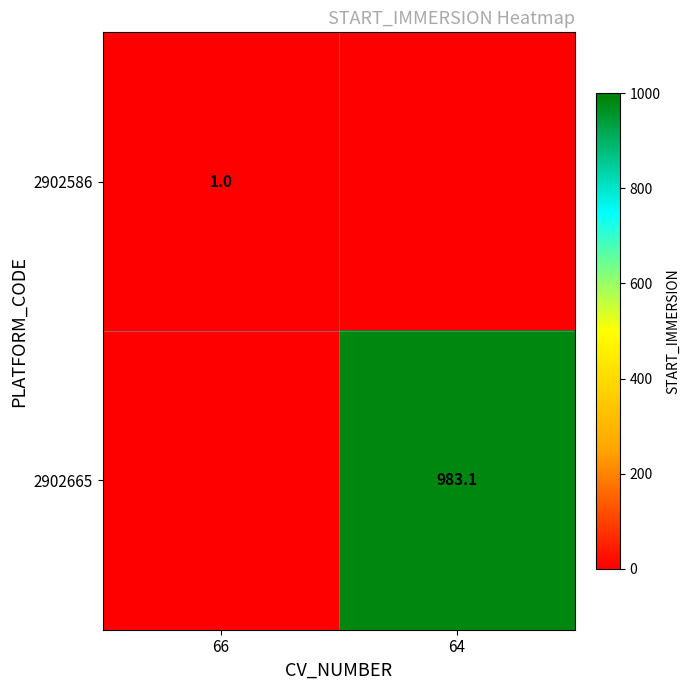

The 2902586 series shows 1.4 at 66. True or false?

False